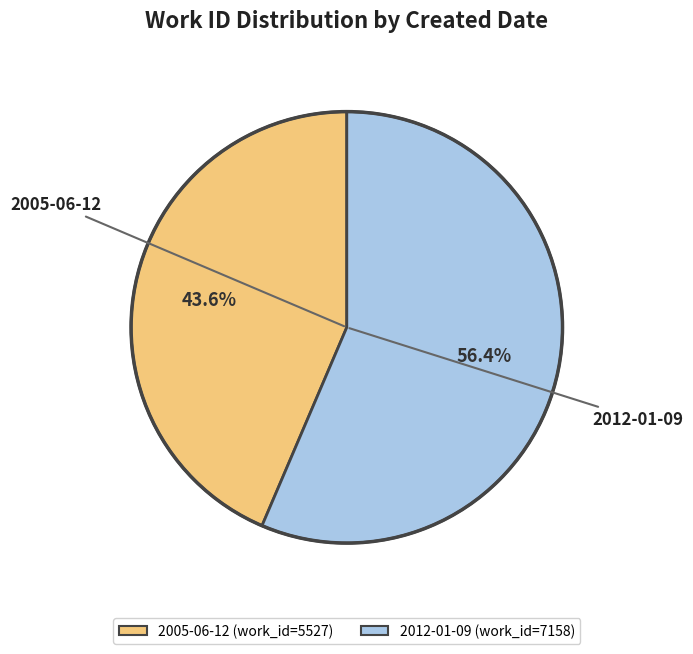

Is it true that 2012-01-09 is 66% of the pie?

False